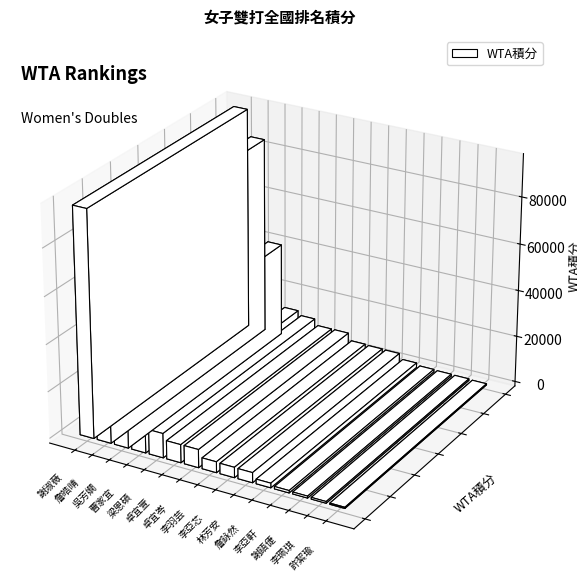

What is the label of the 12th bar from the left?

李亞軒